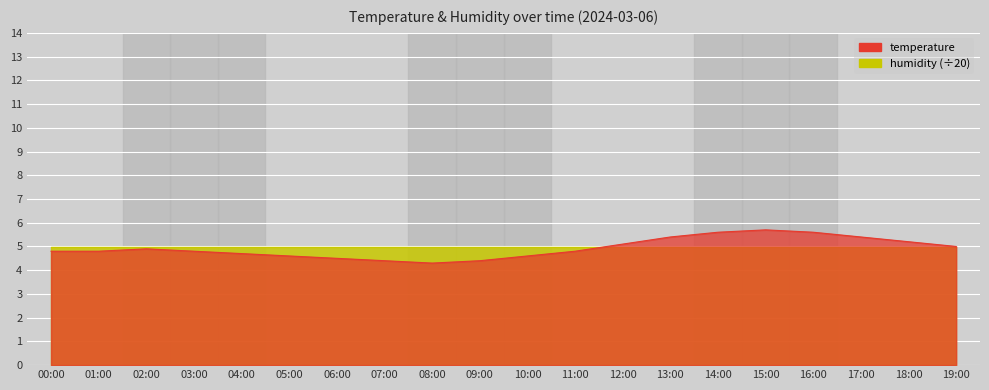

Approximately how many times larger is the value at 14:00 compared to 07:00?

1.3